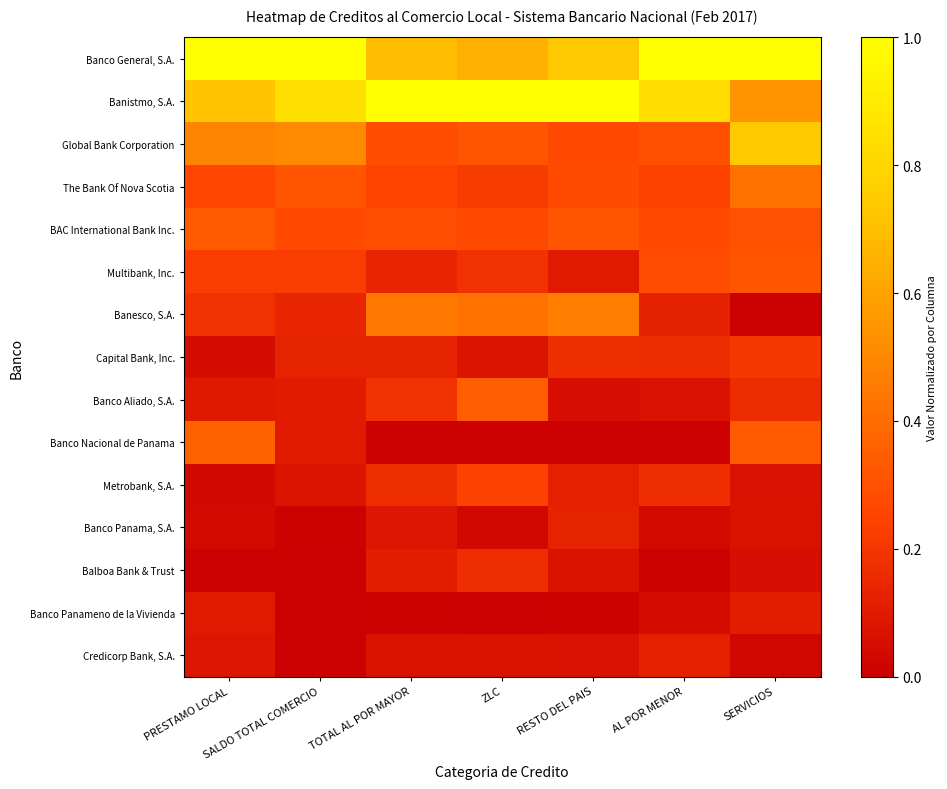

What is the total value across all series at SERVICIOS?

4.3